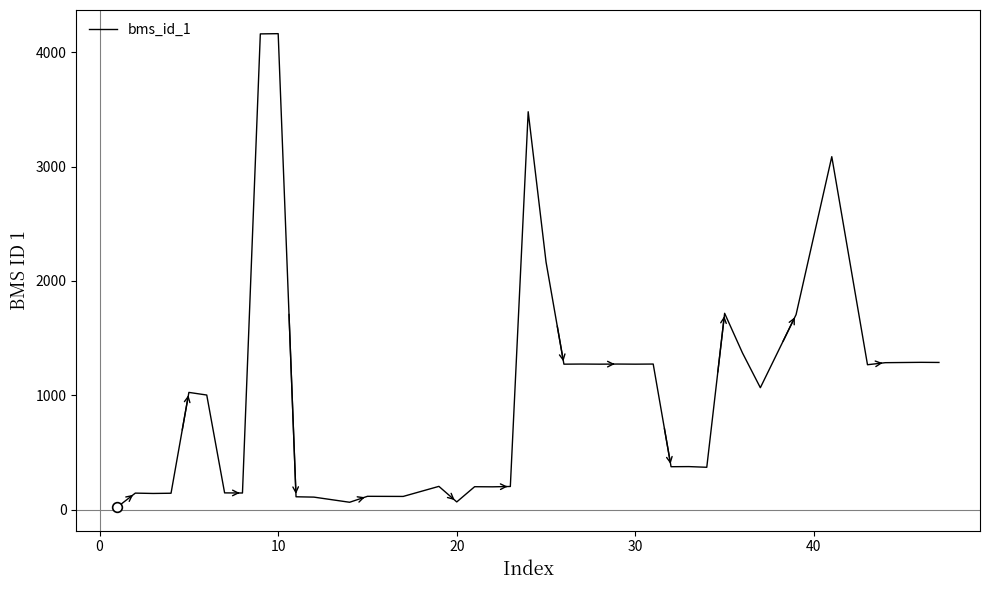

What is the greatest value displayed?

4163